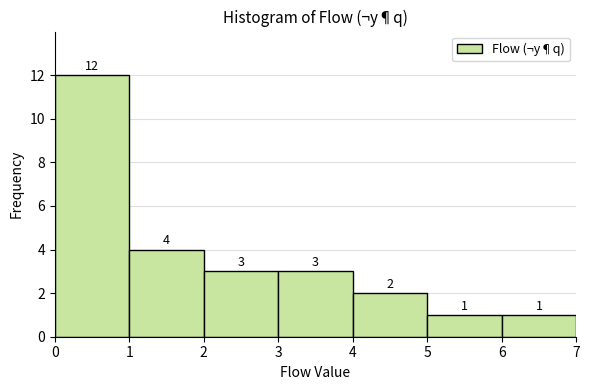

Reading left to right, transcribe this chart: for each bar, give the range it covers on the x-axis and its height.

0 to 1: 12
1 to 2: 4
2 to 3: 3
3 to 4: 3
4 to 5: 2
5 to 6: 1
6 to 7: 1